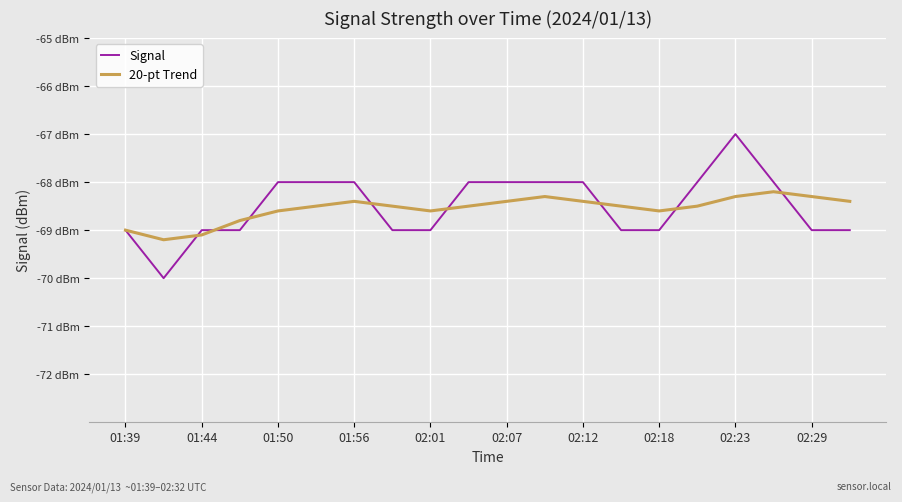

Which series has the largest range (max minus min)?

Signal